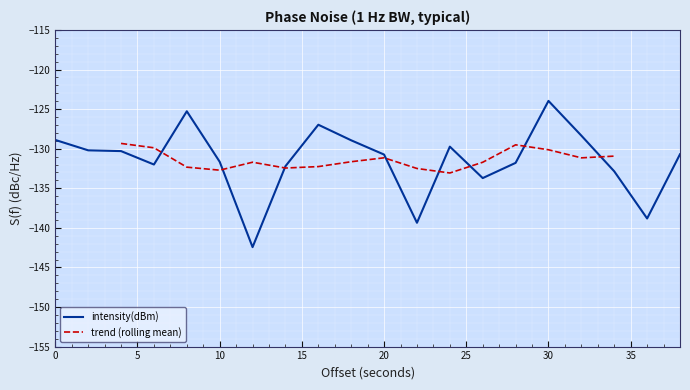

True or false: the data has more than 1 interior local peaks.

True